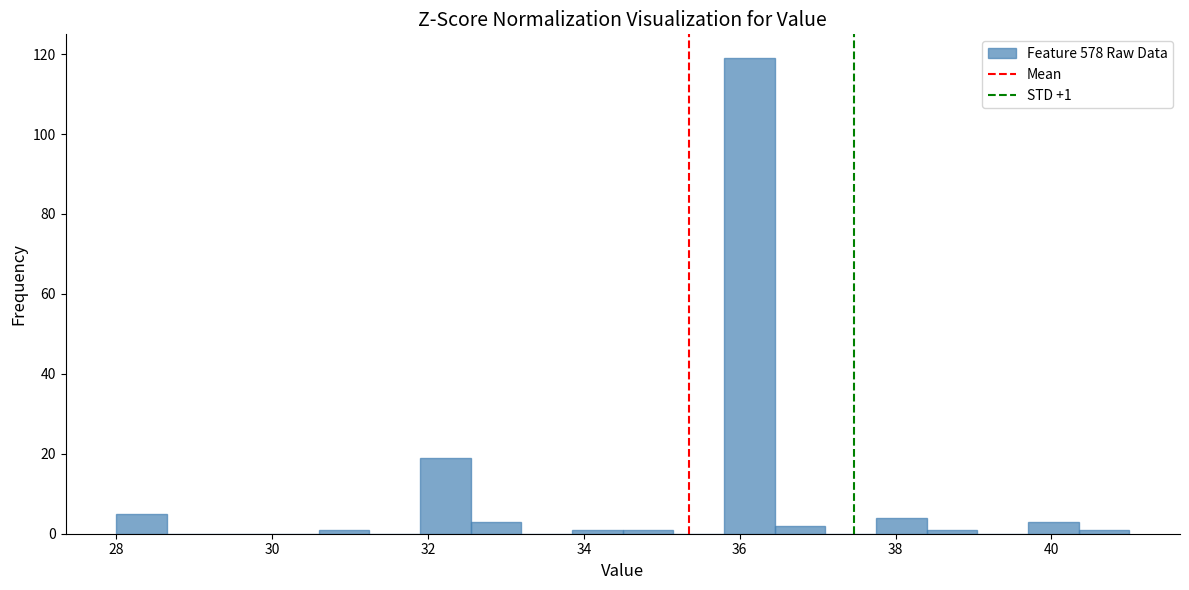

Read against the x-axis, roughly where is the centre of the tallest bar?

36.2